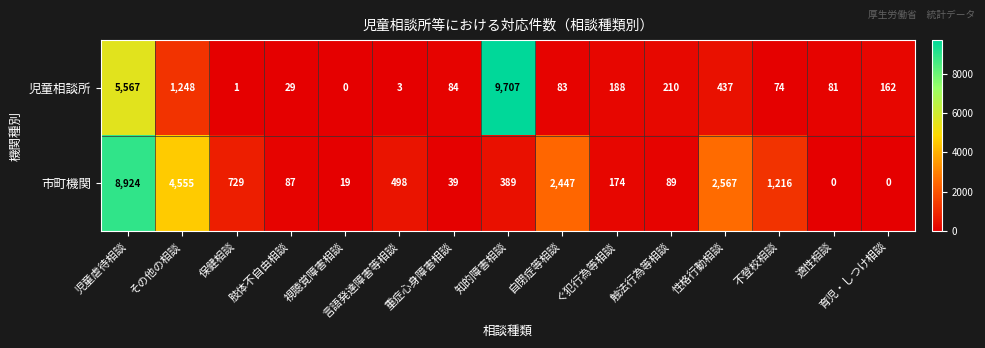

Which category has the highest value in the 市町機関 series?

児童虐待相談